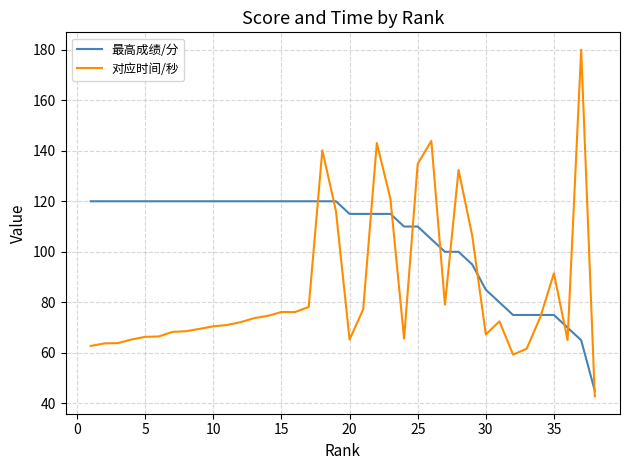

List the series in order of their peak value, highest first.

对应时间/秒, 最高成绩/分